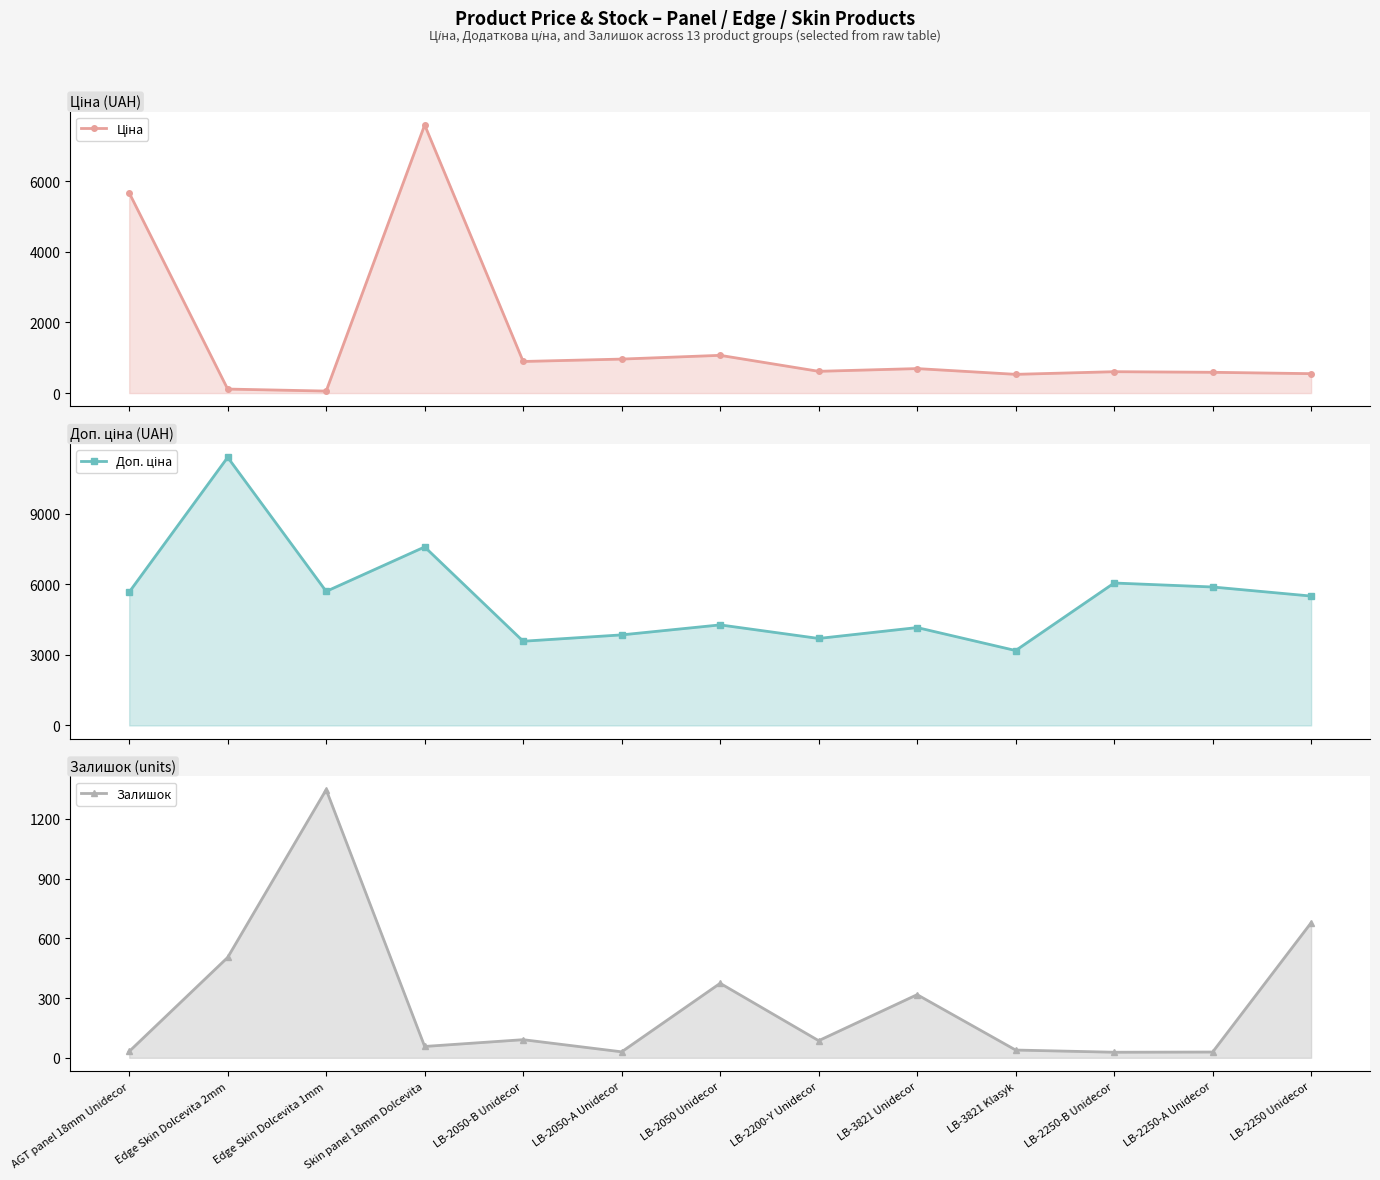

At which category does Доп. ціна reach its first local valley?

Edge Skin Dolcevita 1mm